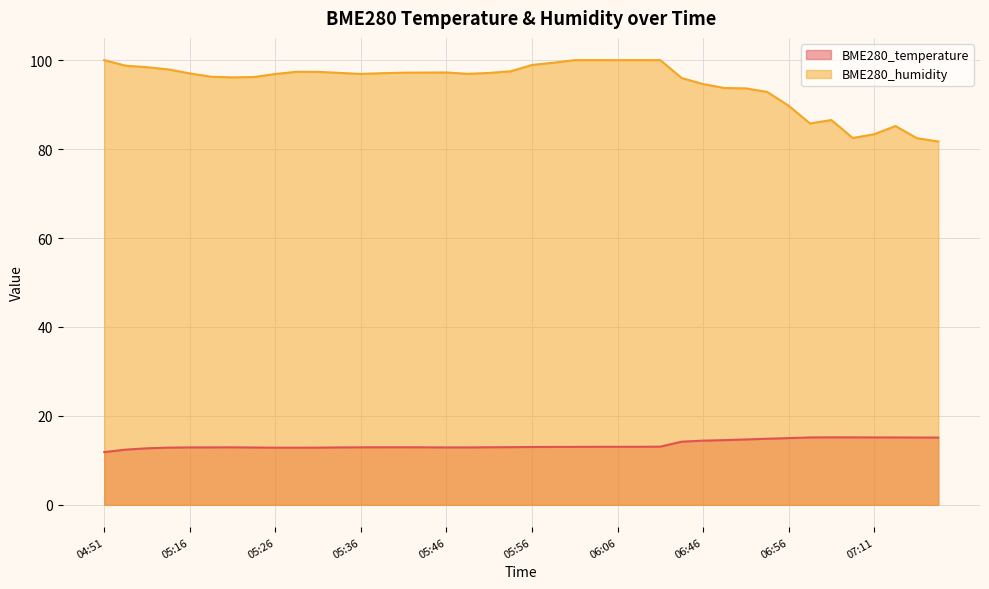

Where does the BME280_temperature series first go above 13?

05:58